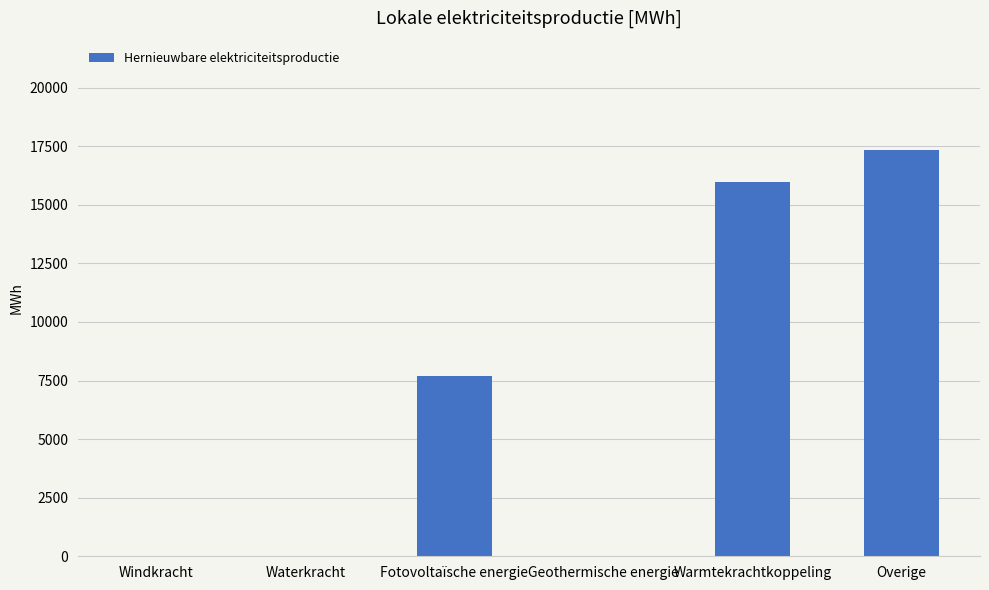

Is it true that the value at Warmtekrachtkoppeling is 5706.9?

False